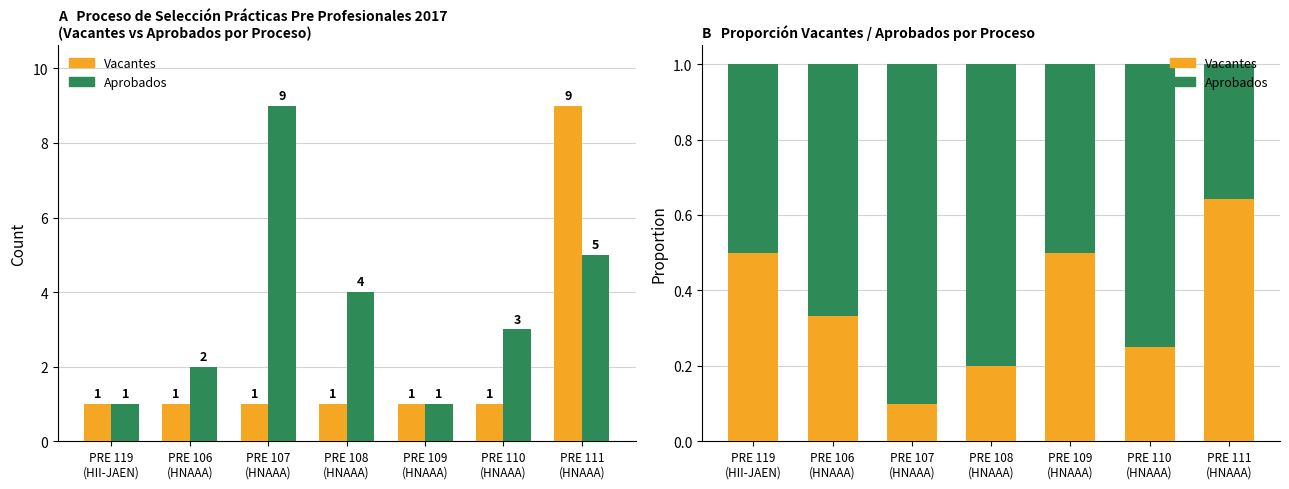

How many groups of bars are there?

7